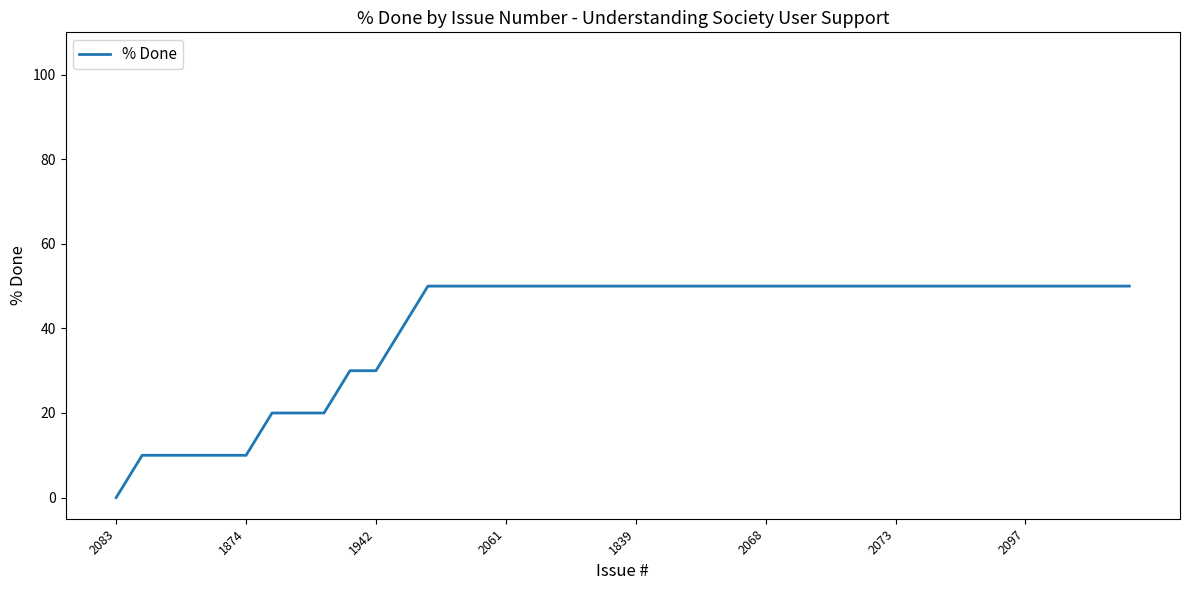

What is the greatest value displayed?

50